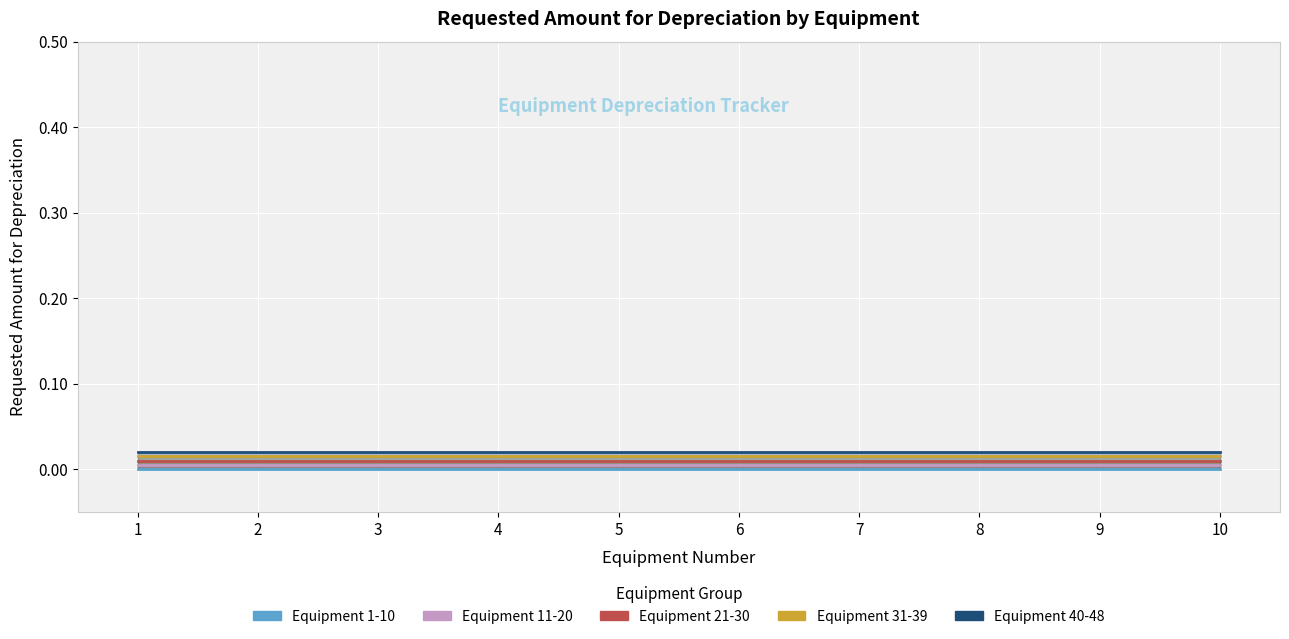

Which series has the widest spread of values?

Equipment 1-10